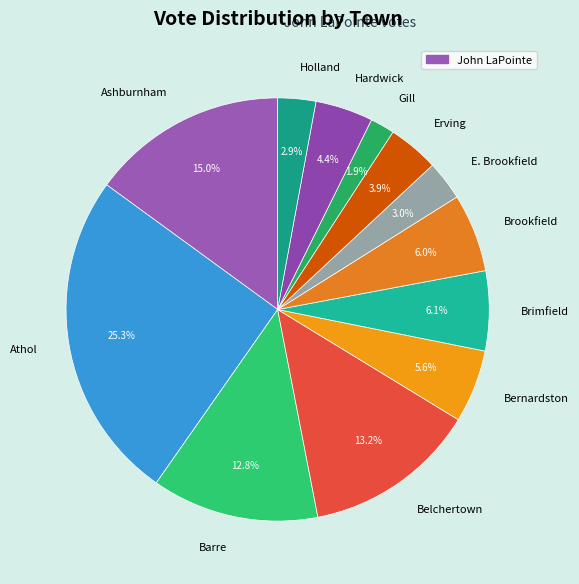

Does Hardwick account for over 50% of the chart?

No